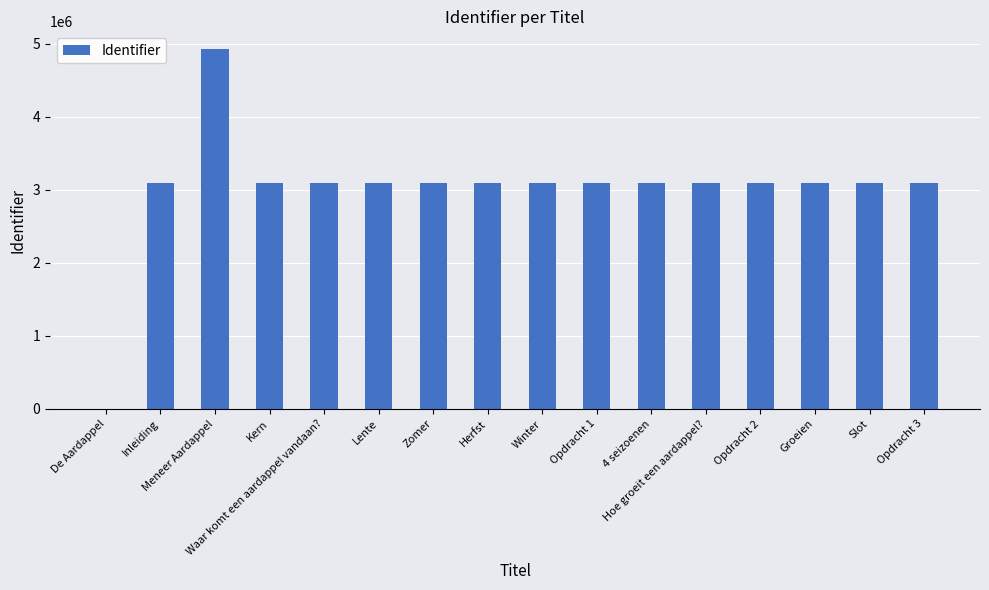

Does the chart contain stacked bars?

No